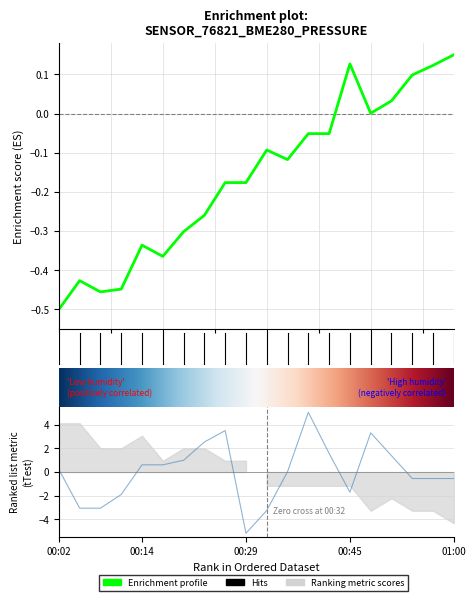

At which category is the sum across all series the highest?

00:39